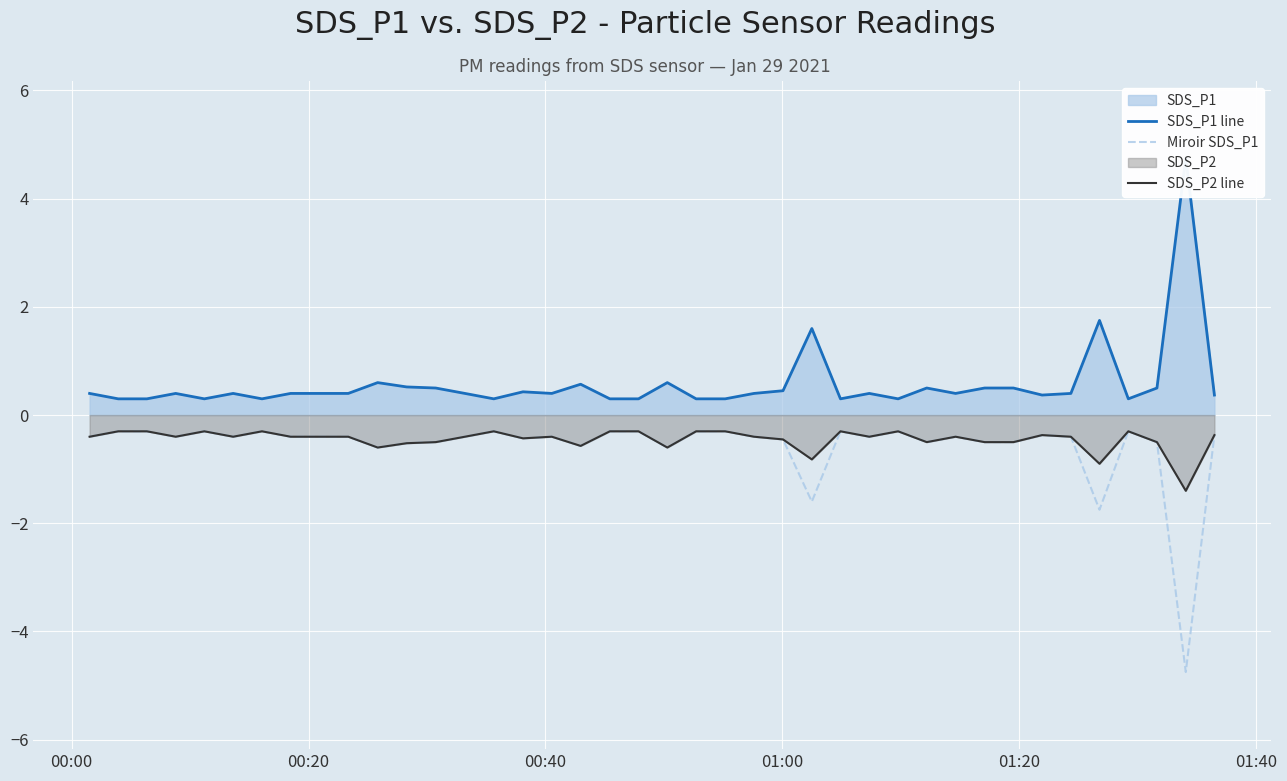

What is the highest value of the Miroir SDS_P1 series?

-0.3